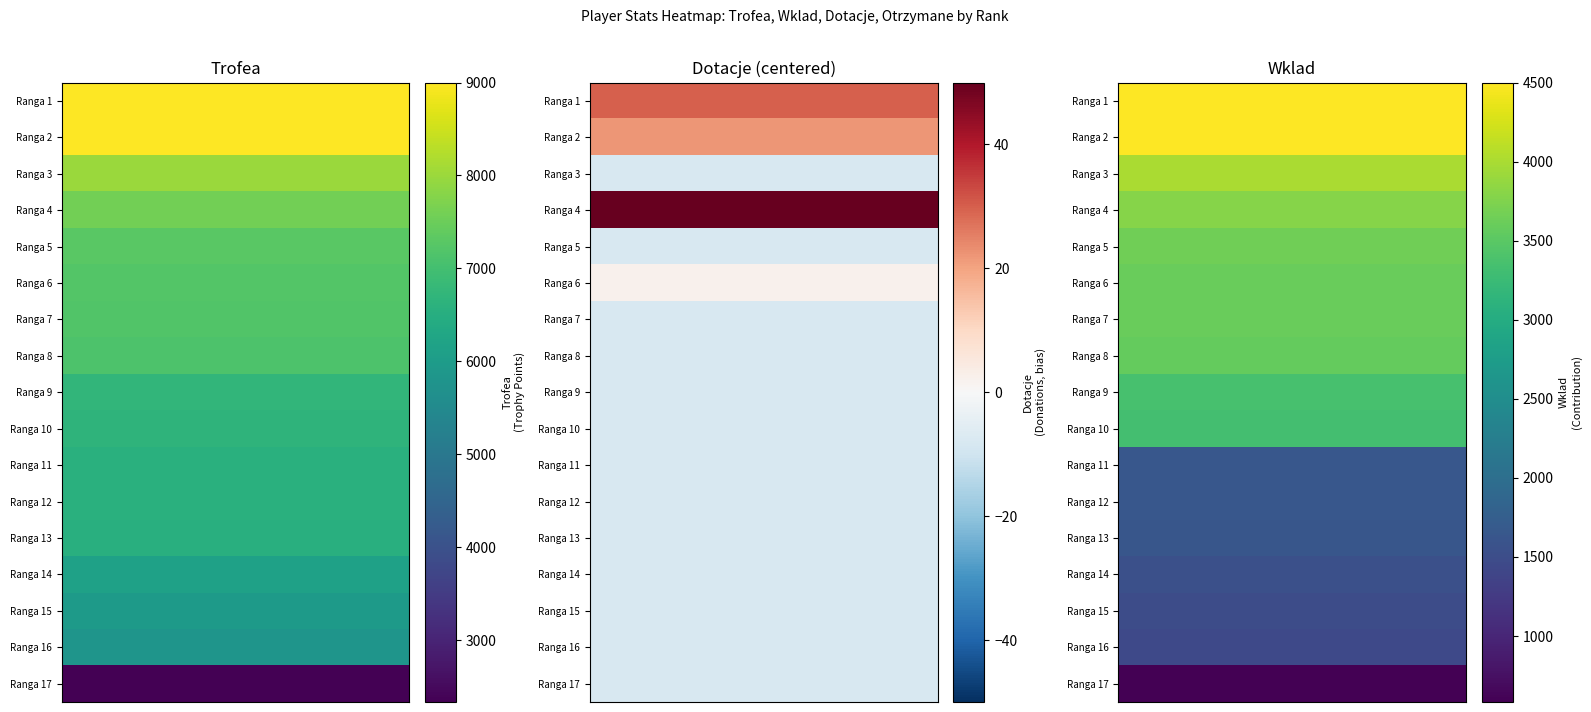

At how many categories does at least one series exceed 8797?

2